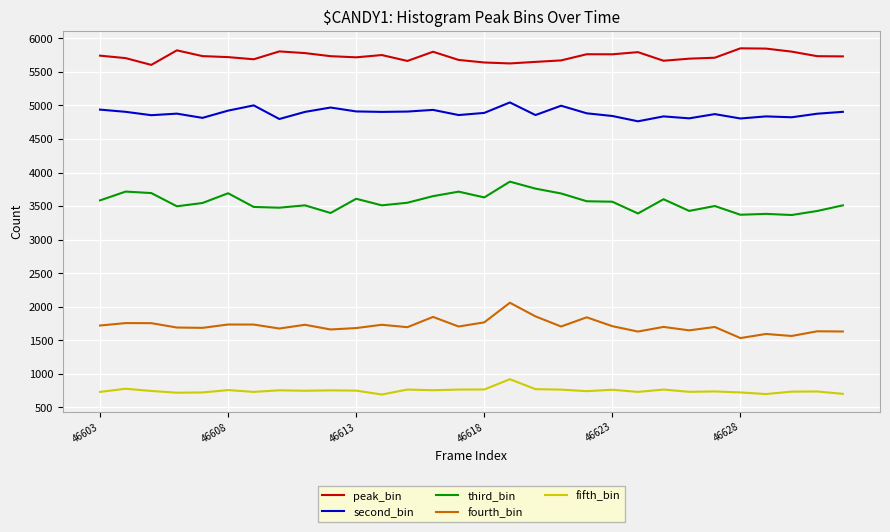

True or false: peak_bin and fifth_bin intersect in this chart.

False